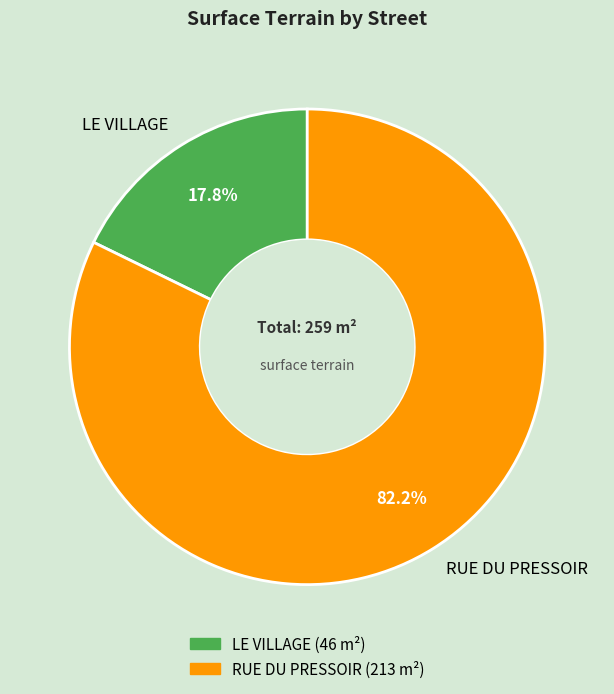

What percentage do RUE DU PRESSOIR and LE VILLAGE together represent?

100.0%